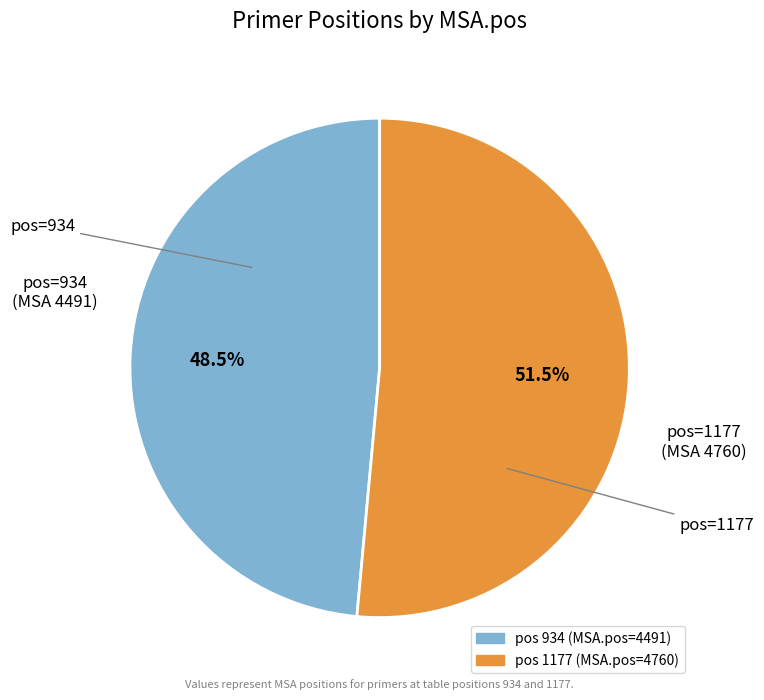

Does any single category account for the majority?

Yes